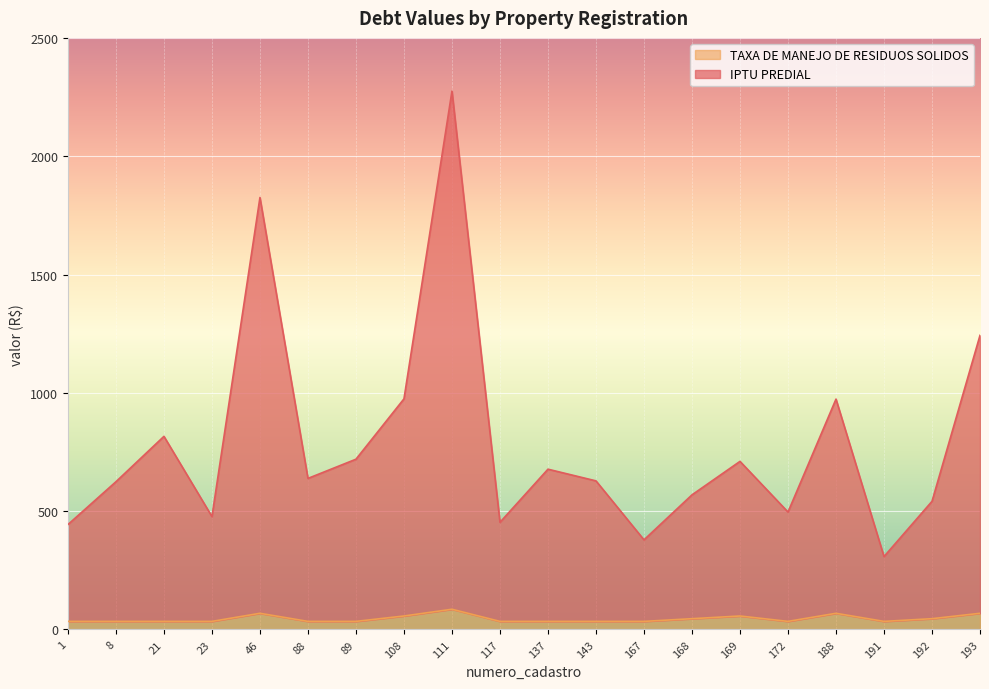

Is it true that IPTU PREDIAL equals 624.4 at 8?

True